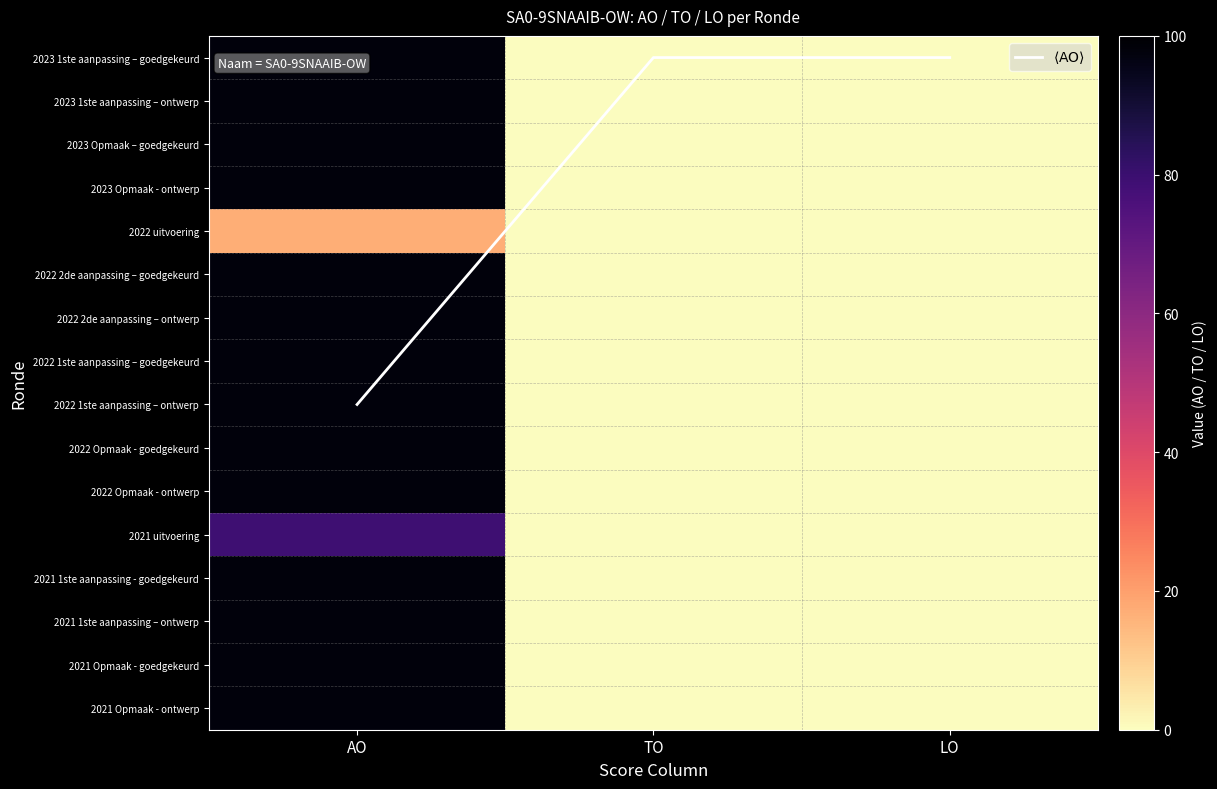

What value does the 2023 Opmaak - ontwerp series have at AO, to the nearest 10?

100